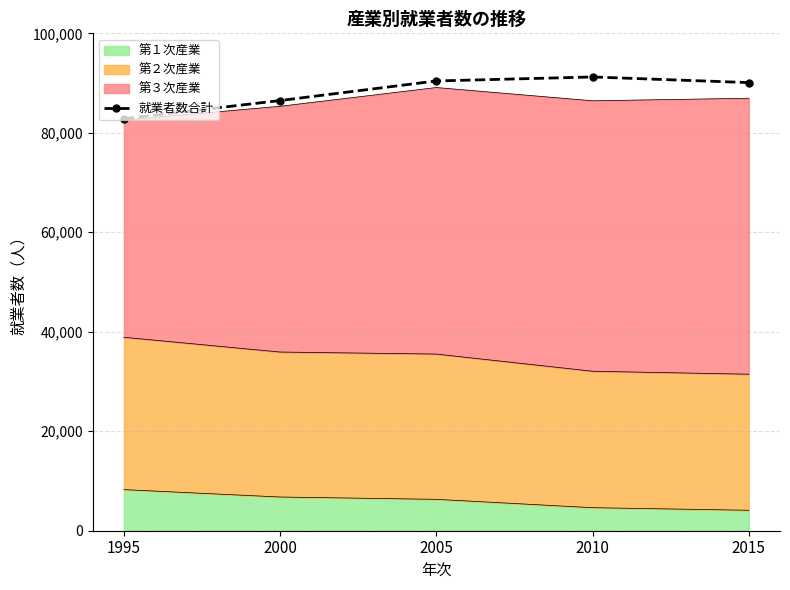

Where does the data first go above 90095?

2005